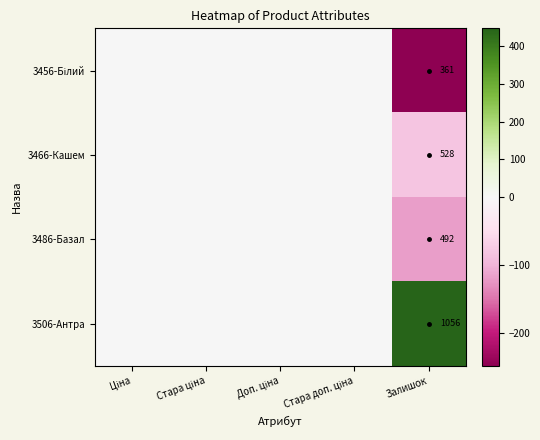

Between Ціна and Стара ціна, which is larger?

Ціна